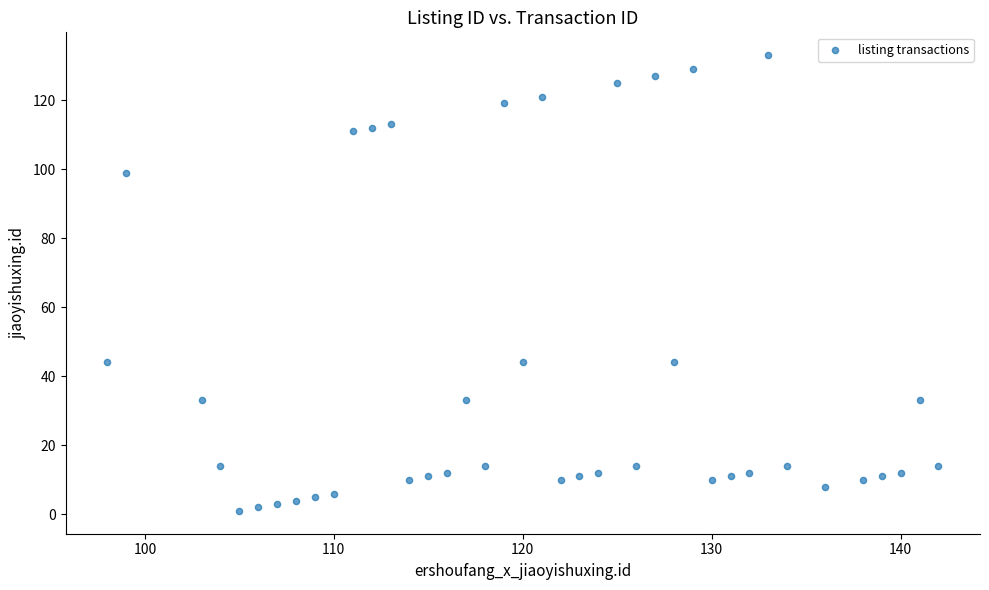

What is the range of Y values (max minus min)?

132